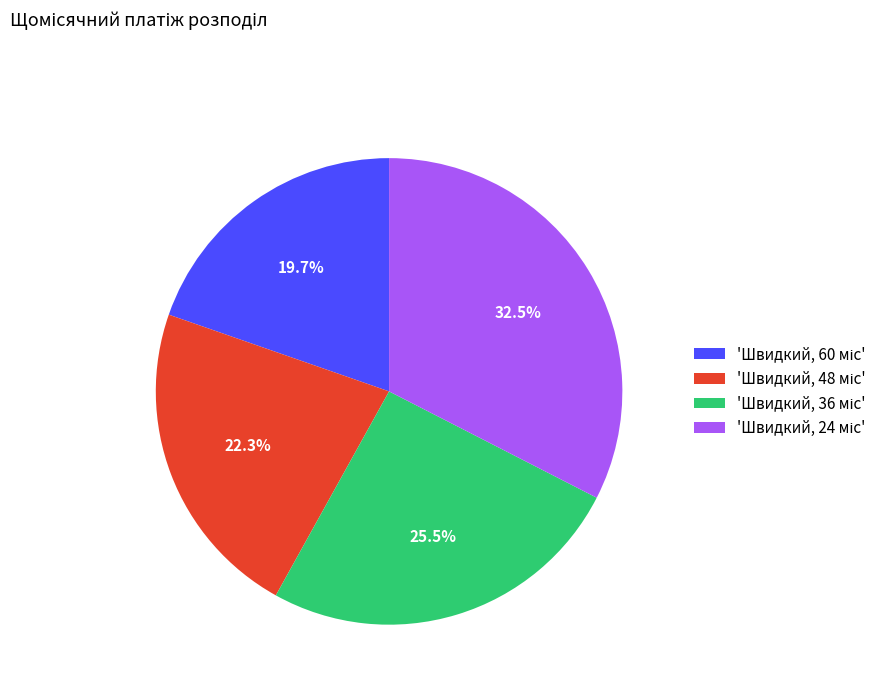

How many slices are in this pie chart?

4